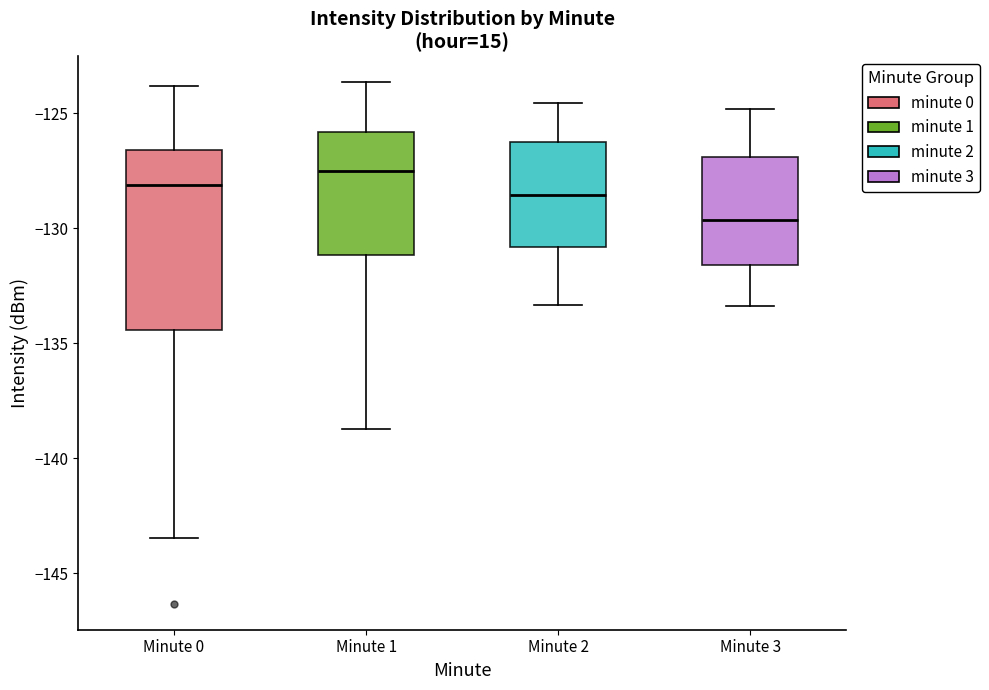

Which box's median line is the lowest?

Minute 3